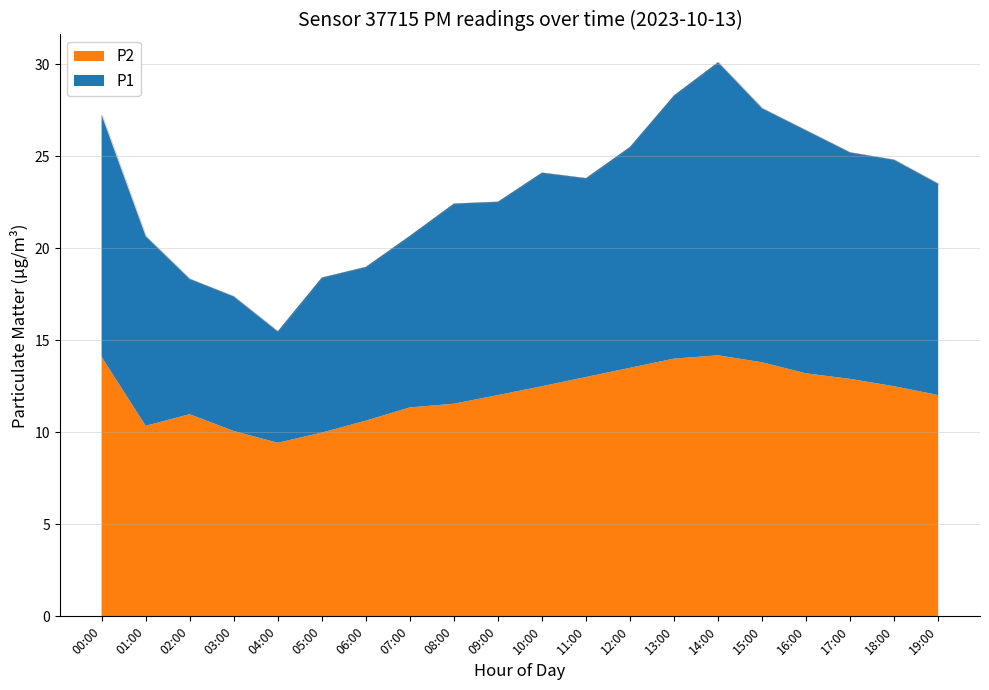

What position from the left is 17:00?

18